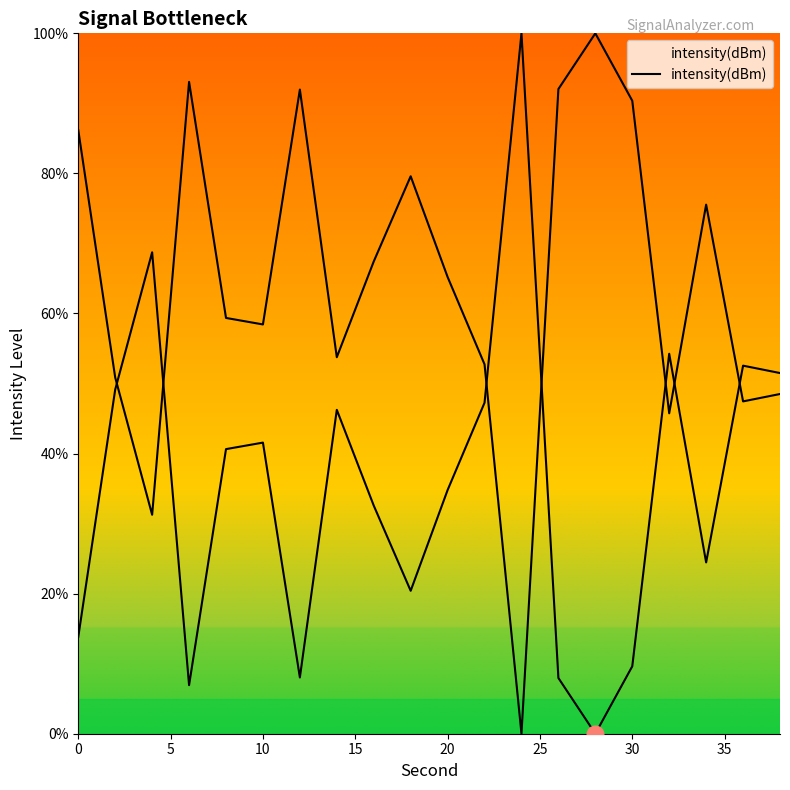

Where is the first local maximum?

10